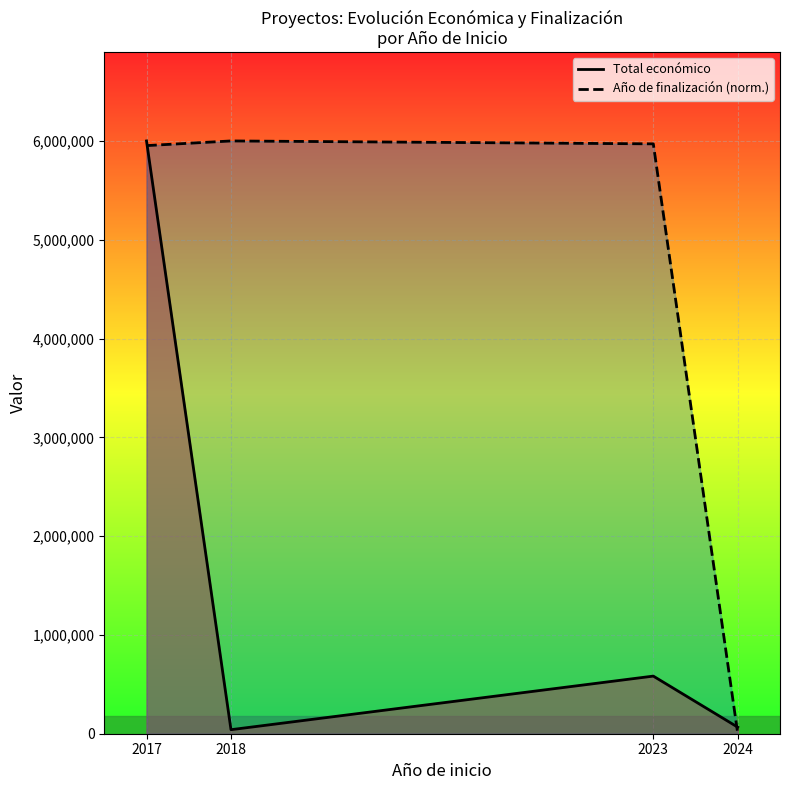

Reading left to right, transcribe all the data shown in this chart.

Total económico: 5999934.0	40876.0	583223.0	66125.0
Año de finalización (norm.): 5952806.4	5999934.0	5970479.2	0.0